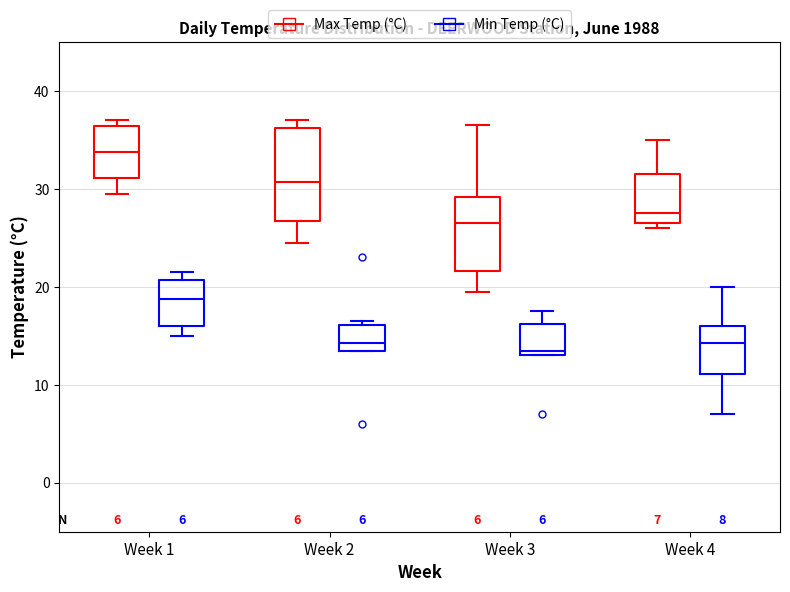

Which box is the tallest, from its lower edge to its upper edge?

Week 2 (Max Temp (°C))